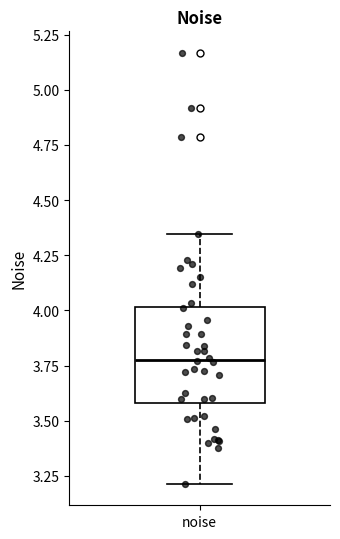

Read this box plot against the y-axis: the position of the median line, the range covered by the box, and the ends of both whiskers. The values are not printed on the chart, so give them approximately, as read against the axis.

median 3.80, box 3.60 to 4.00, whiskers 3.20 to 4.35